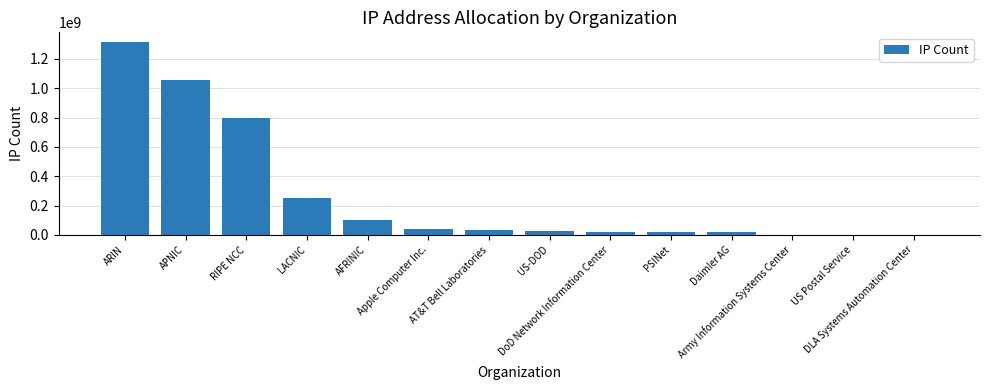

What is the greatest value displayed?

1315118267